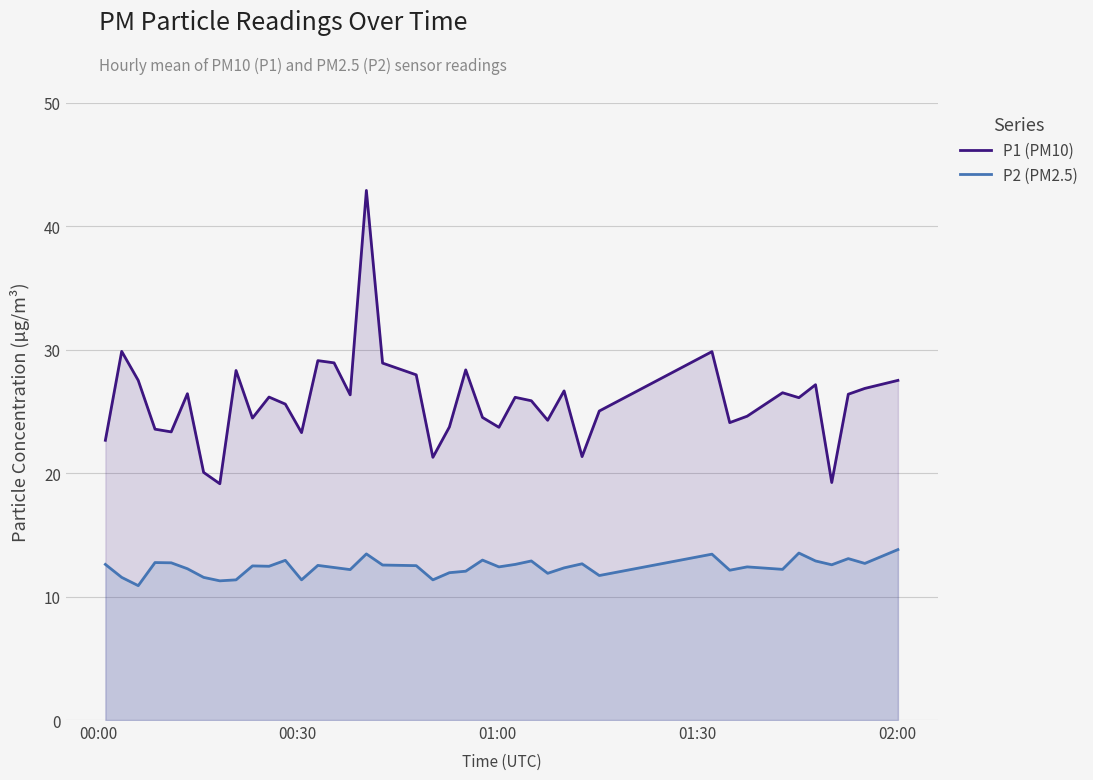

Which series has the largest total across all categories?

P1 (PM10)